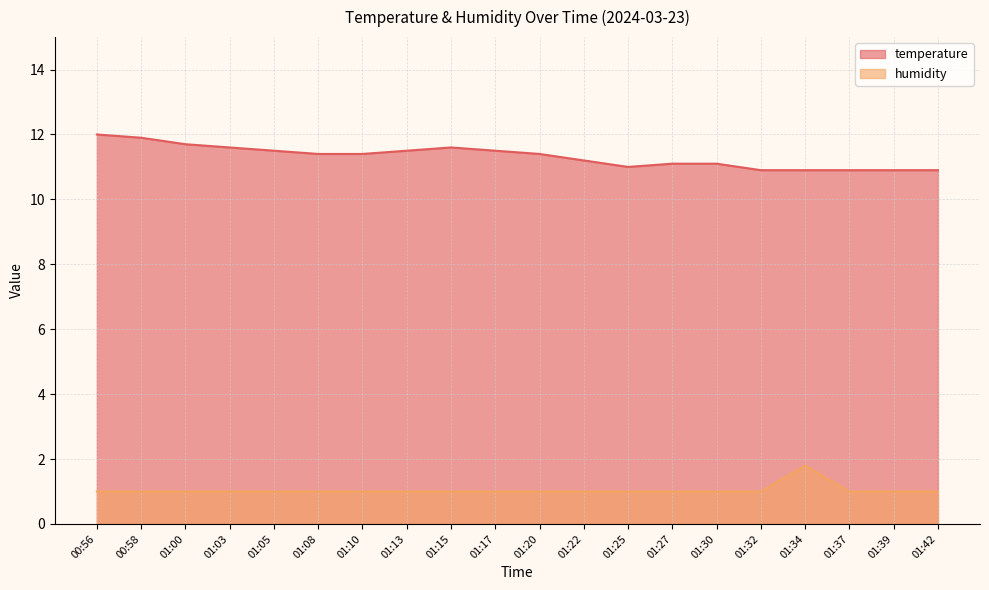

Where is the first local maximum for humidity?

01:34